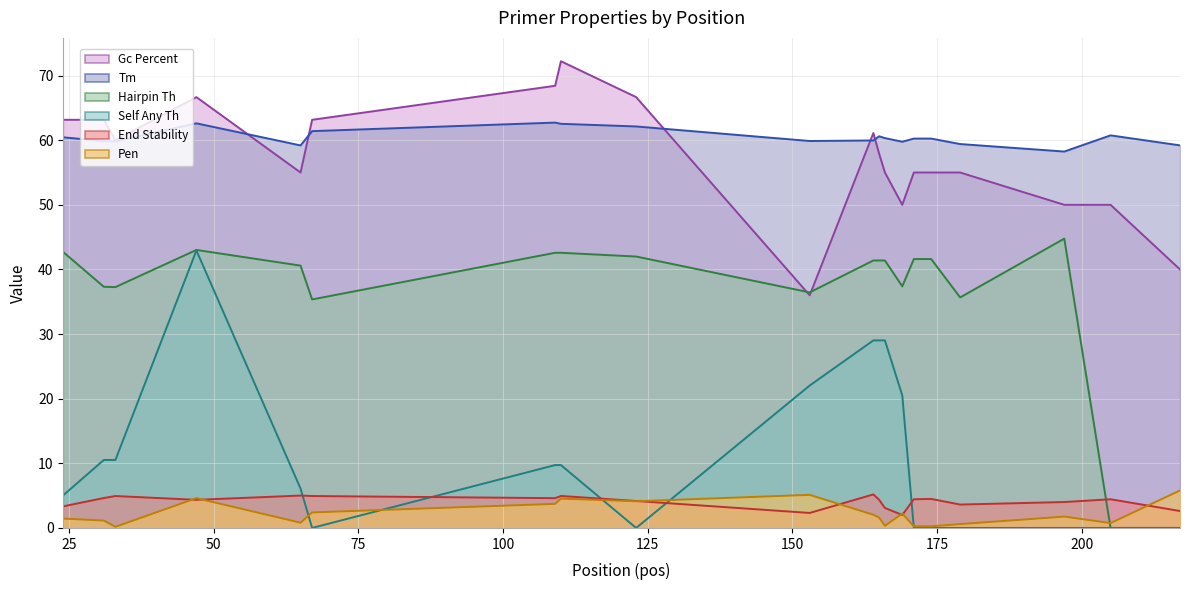

Which series has the widest spread of values?

PRIMER_LEFT_0_HAIRPIN_TH